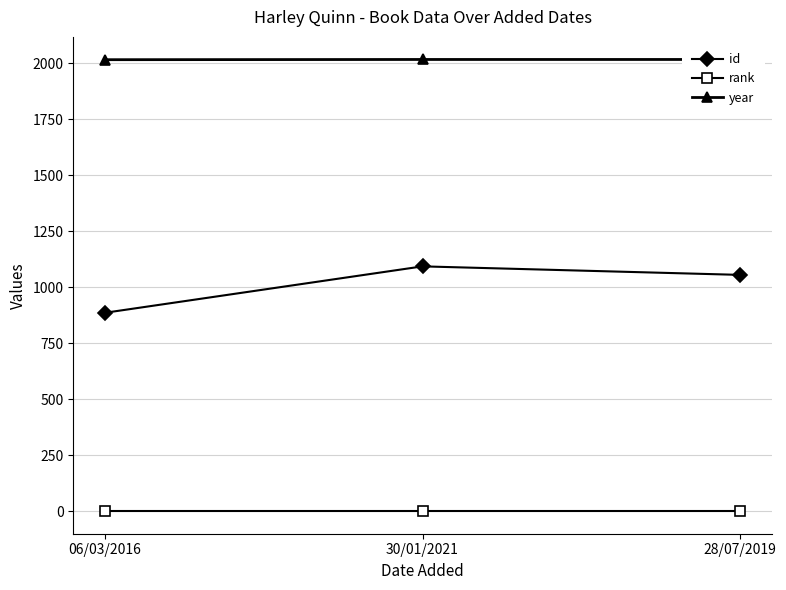

At which category is the sum across all series the highest?

30/01/2021